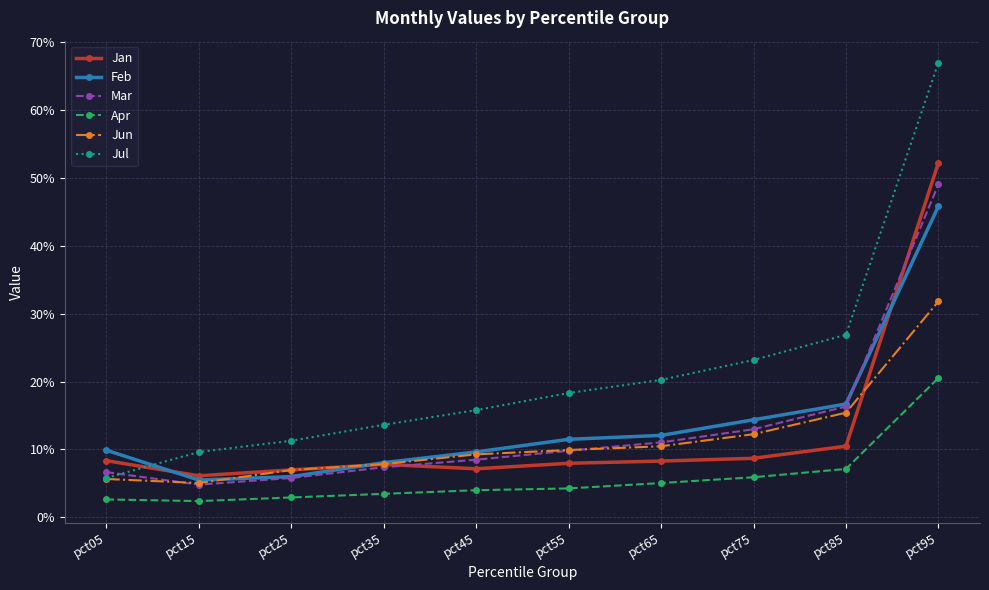

Is it true that Mar equals 0.1 at pct05?

False